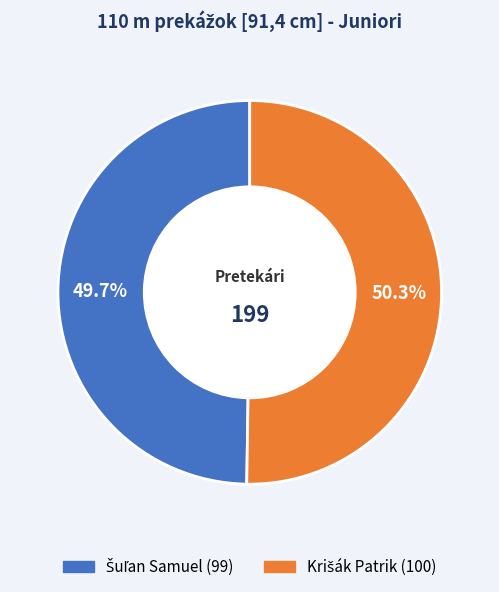

Is there any slice that represents more than half of the pie?

Yes